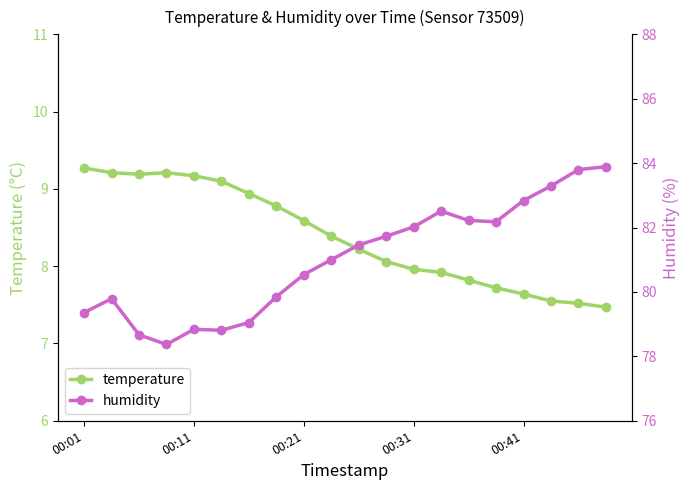

True or false: humidity and temperature cross at least once.

False